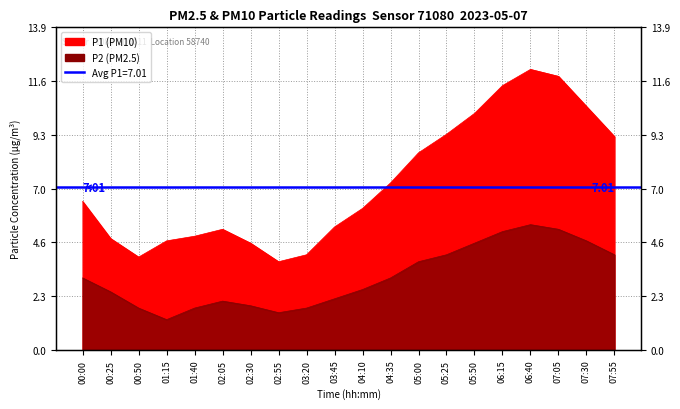

What position from the left is 00:25?

2